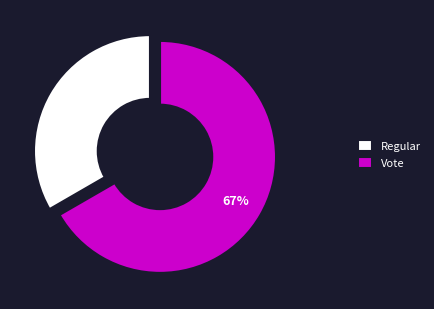

True or false: Vote accounts for 57% of the total.

False